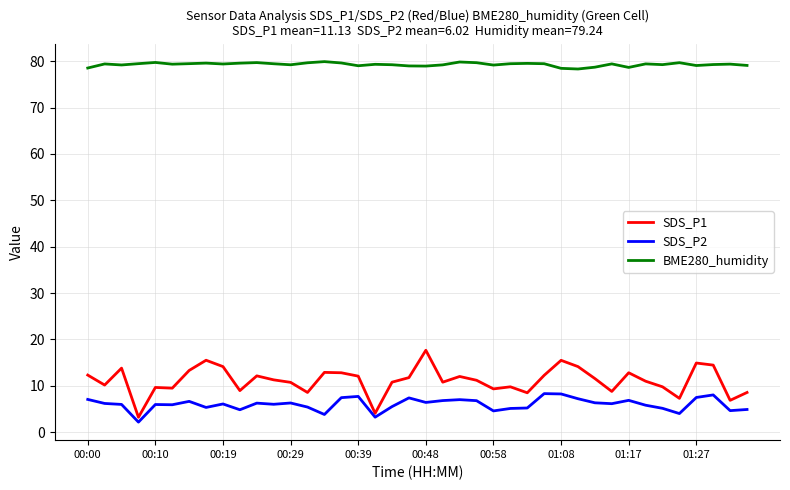

True or false: SDS_P1 has more than 1 points higher than both neighbors.

True